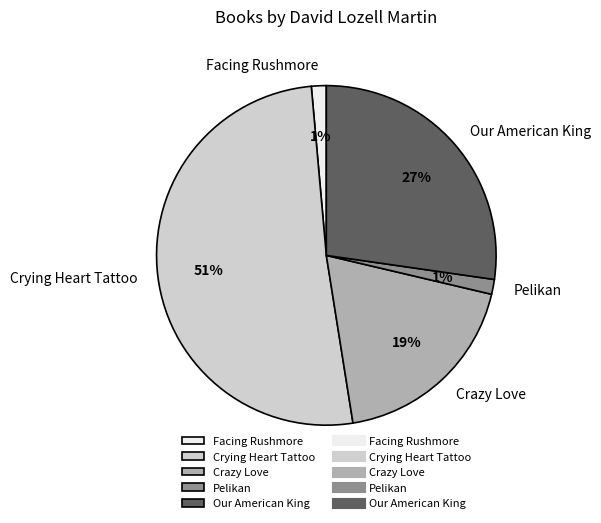

The Crying Heart Tattoo slice represents 51% of the pie. True or false?

True